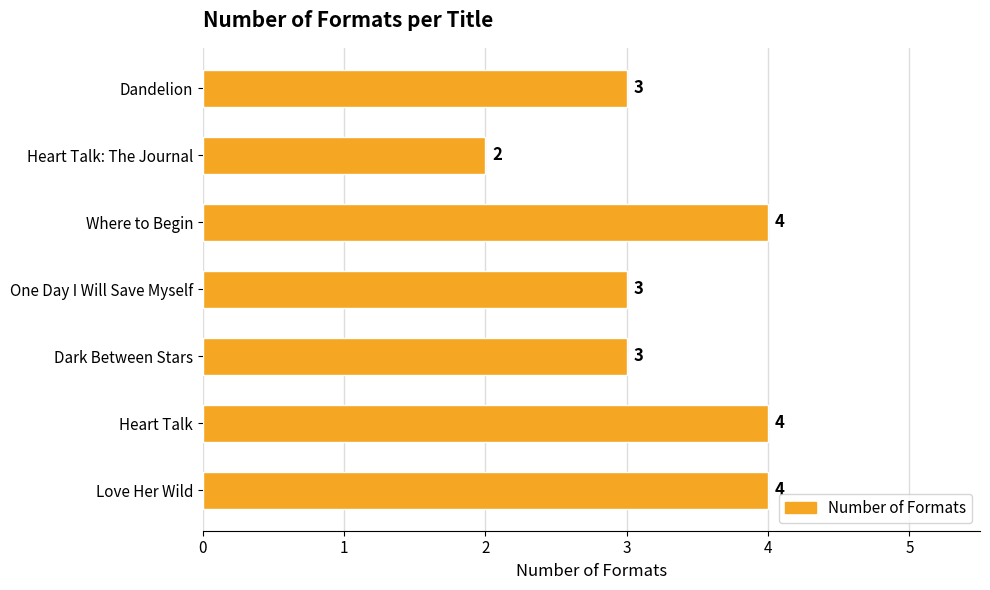

What is the difference between the maximum and minimum values?

2